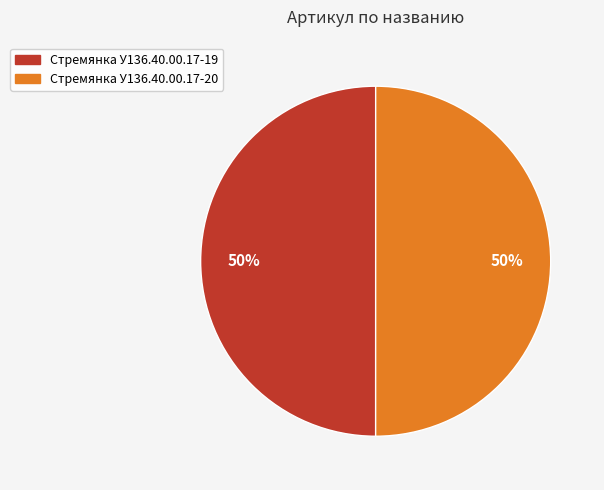

Approximately how many times larger is the value at Стремянка У136.40.00.17-20 compared to Стремянка У136.40.00.17-19?

1.0